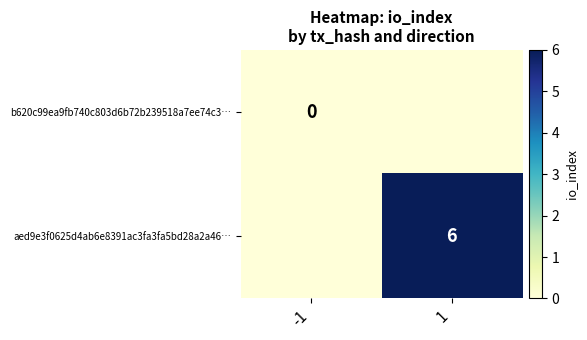

Is the value of b620c99ea9fb740c803d6b72b239518a7ee74c3… at -1 greater than the value of aed9e3f0625d4ab6e8391ac3fa3fa5bd28a2a46… at 1?

No